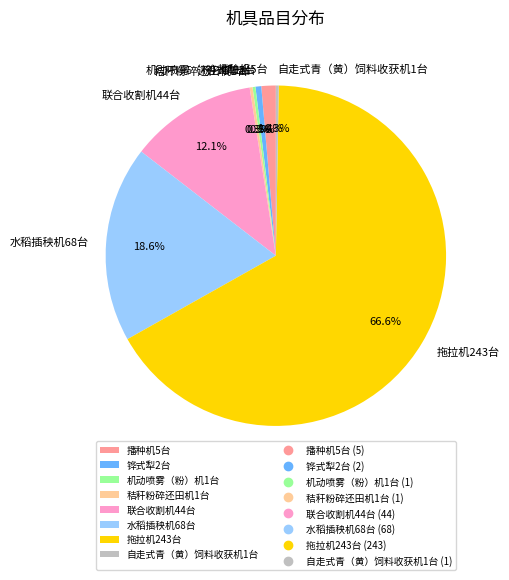

Which slice represents more than half of the pie?

拖拉机243台